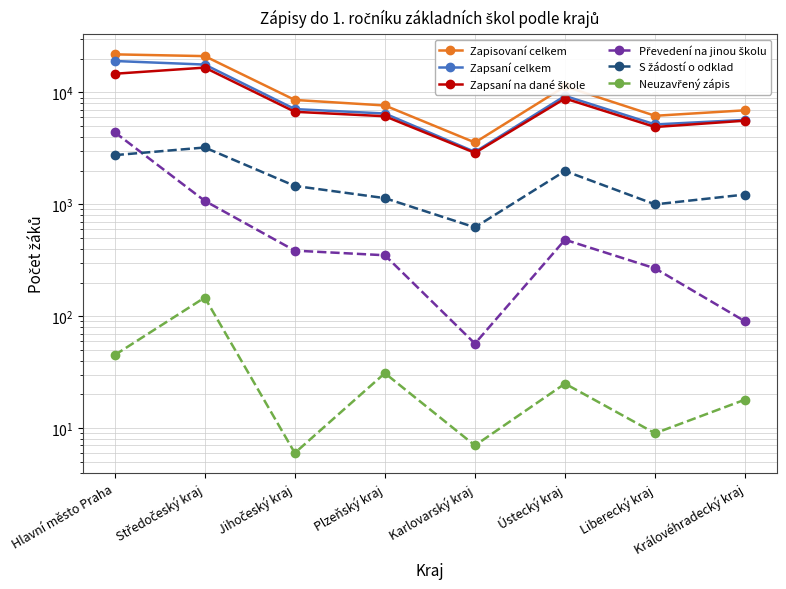

What value does the Neuzavřený zápis series have at Středočeský kraj?

147